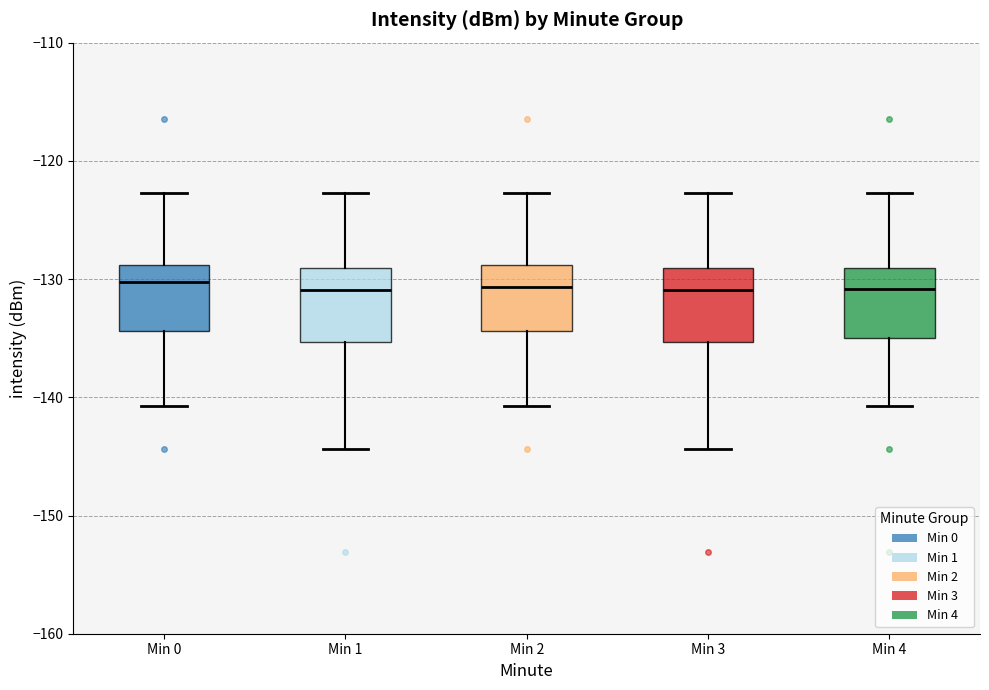

Reading left to right, transcribe this box plot: for each box, give where its median line is, the range the box spans, and where its two whiskers end, as read against the y-axis. The values are not printed on the chart, so give them approximately, as read against the axis.

Min 0: median -130, box -134 to -129, whiskers -141 to -123
Min 1: median -131, box -135 to -129, whiskers -144 to -123
Min 2: median -131, box -134 to -129, whiskers -141 to -123
Min 3: median -131, box -135 to -129, whiskers -144 to -123
Min 4: median -131, box -135 to -129, whiskers -141 to -123